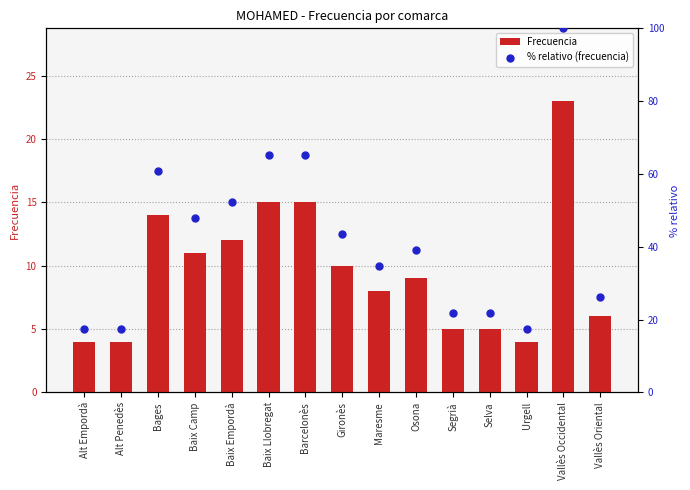

Is the value of % relativo (frecuencia) at Maresme greater than the value of Frecuencia at Osona?

Yes